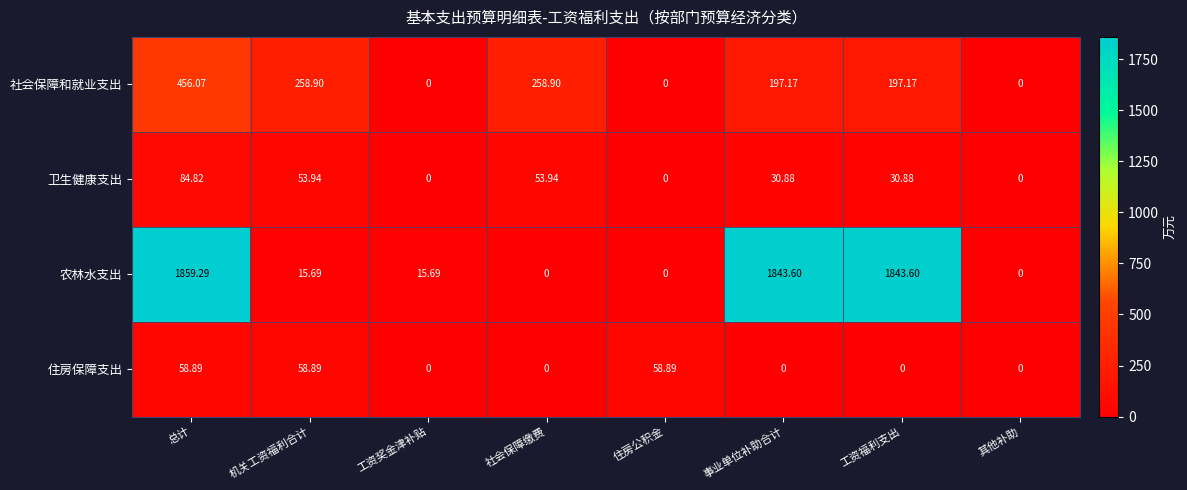

How many categories are shown in the chart?

8